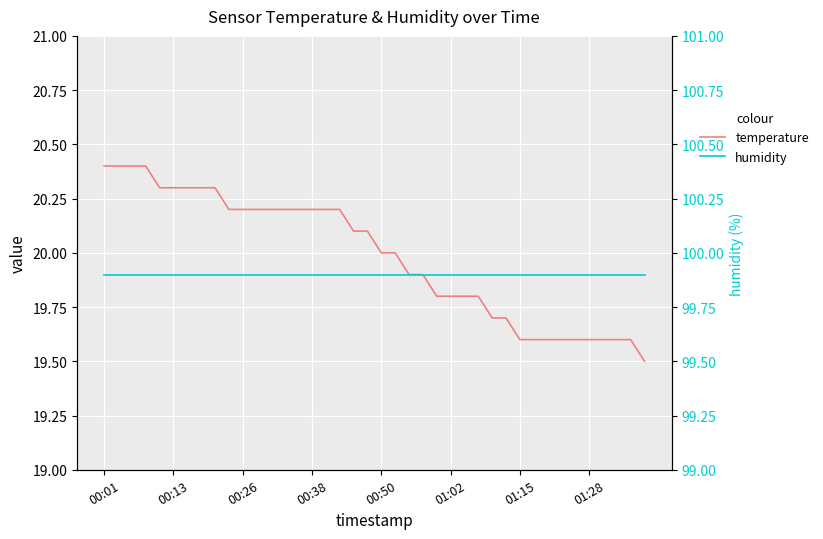

Reading left to right, list all the values displayed in this chart.

temperature: 20.4	20.4	20.4	20.4	20.3	20.3	20.3	20.3	20.3	20.2	20.2	20.2	20.2	20.2	20.2	20.2	20.2	20.2	20.1	20.1	20.0	20.0	19.9	19.9	19.8	19.8	19.8	19.8	19.7	19.7	19.6	19.6	19.6	19.6	19.6	19.6	19.6	19.6	19.6	19.5
humidity: 99.9	99.9	99.9	99.9	99.9	99.9	99.9	99.9	99.9	99.9	99.9	99.9	99.9	99.9	99.9	99.9	99.9	99.9	99.9	99.9	99.9	99.9	99.9	99.9	99.9	99.9	99.9	99.9	99.9	99.9	99.9	99.9	99.9	99.9	99.9	99.9	99.9	99.9	99.9	99.9